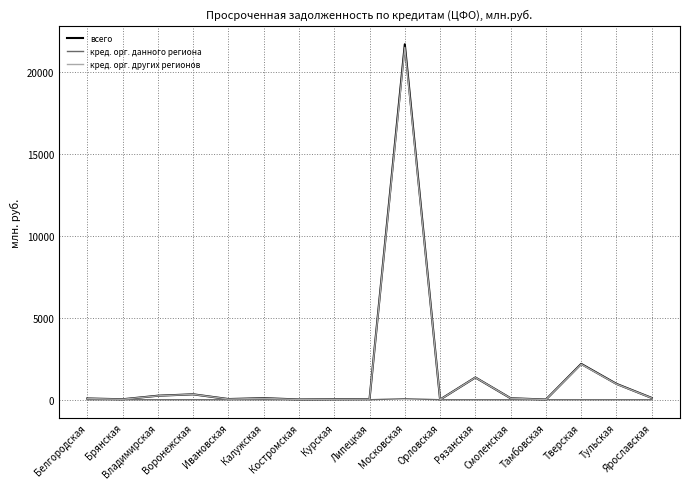

Which series has the largest range (max minus min)?

всего